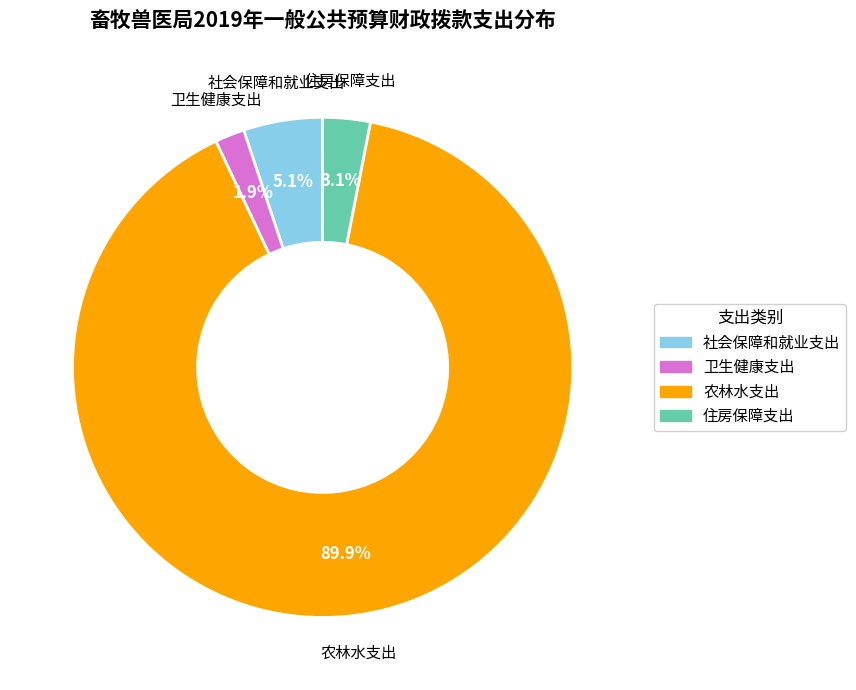

Is the sum of 卫生健康支出 and 社会保障和就业支出 greater than half?

No